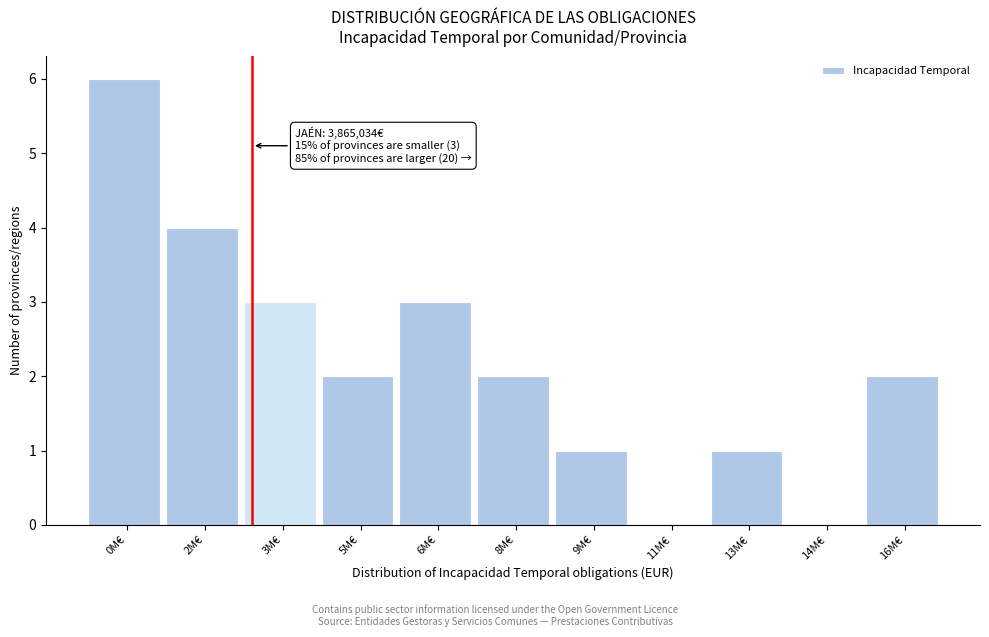

Reading left to right, list all the values displayed in this chart.

0M€=6	2M€=4	3M€=3	5M€=2	6M€=3	8M€=2	9M€=1	11M€=0	13M€=1	14M€=0	16M€=2